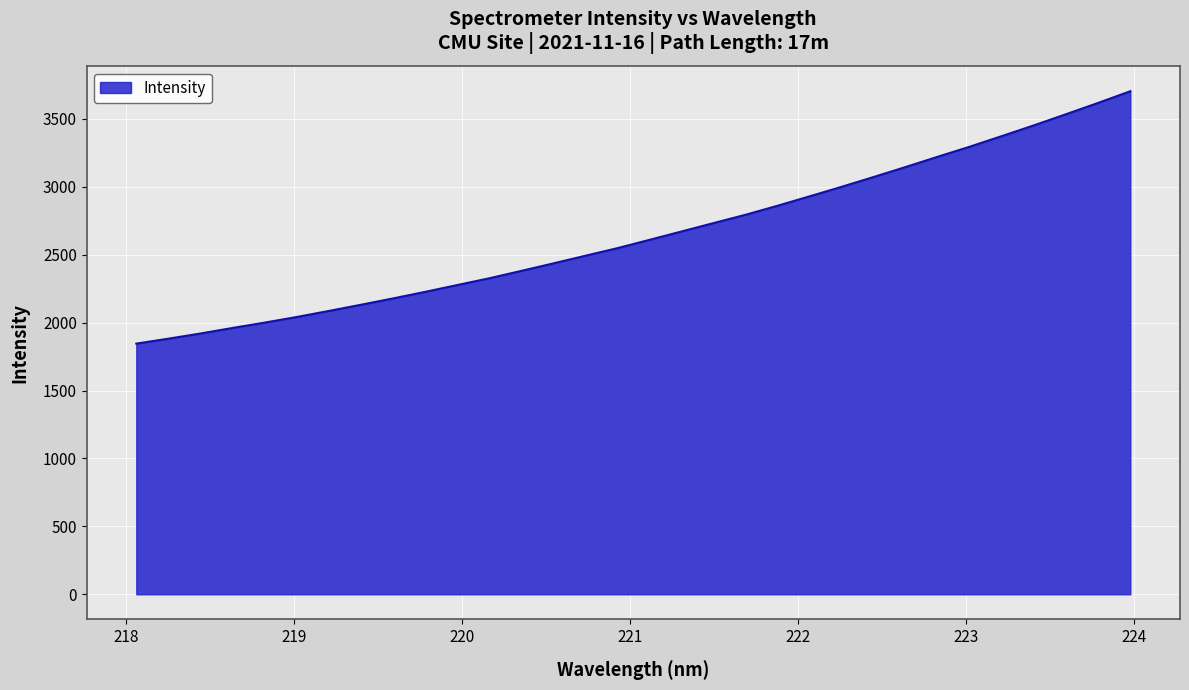

True or false: there are more than 1 points higher than both neighbors.

False